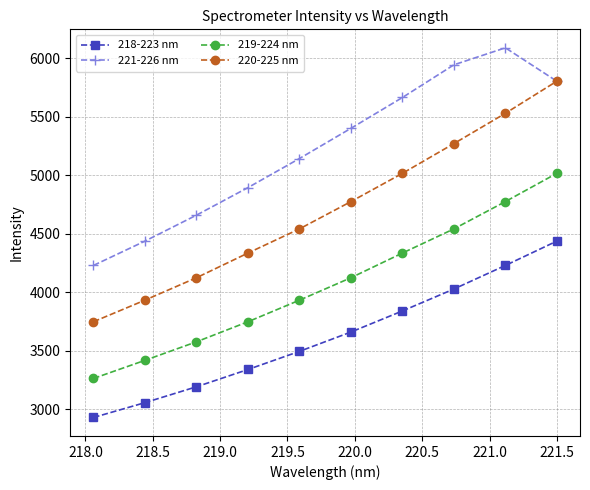

True or false: 220-225 nm has more than 2 points higher than both neighbors.

False